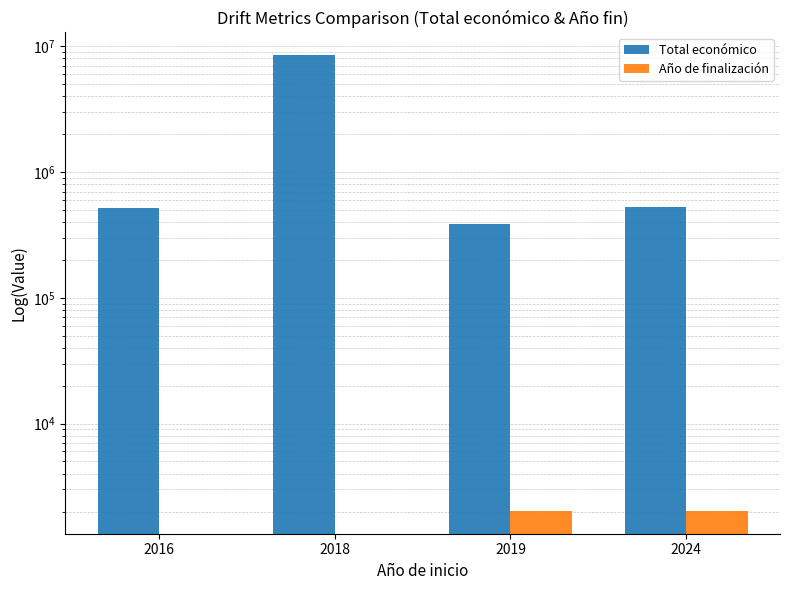

Is the value of Total económico at 2016 greater than the value of Año de finalización at 2019?

Yes